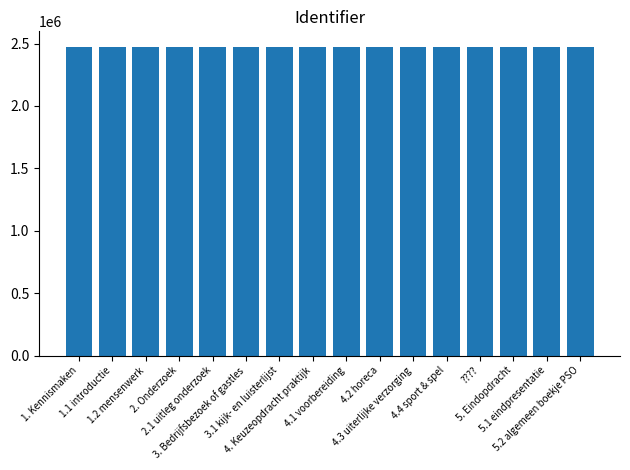

How many distinct data groups are displayed?

1